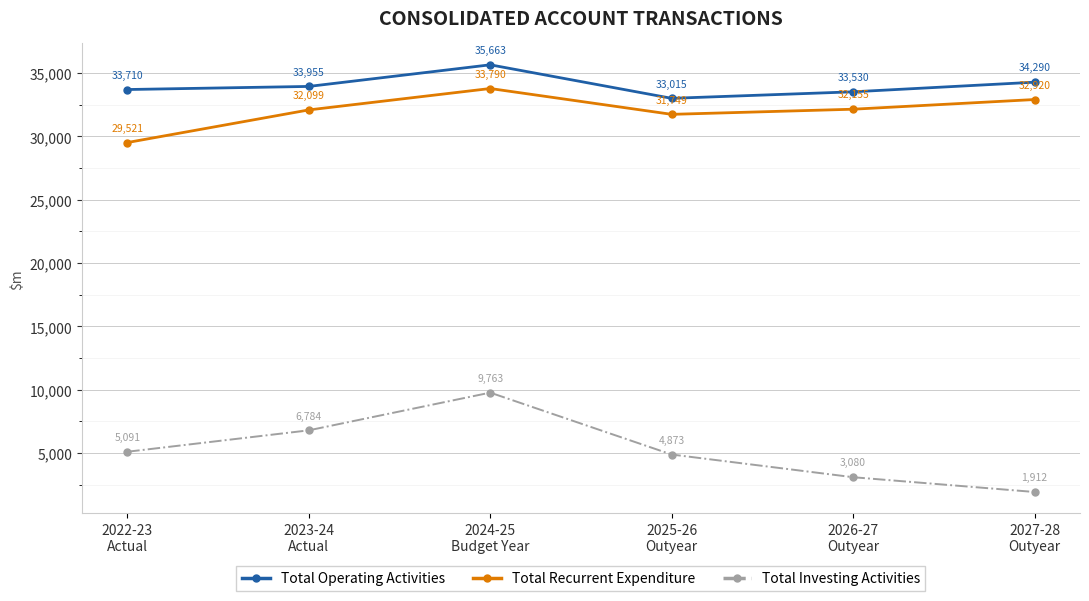

Is it true that Total Operating Activities equals 33710 at 2022-23
Actual?

True